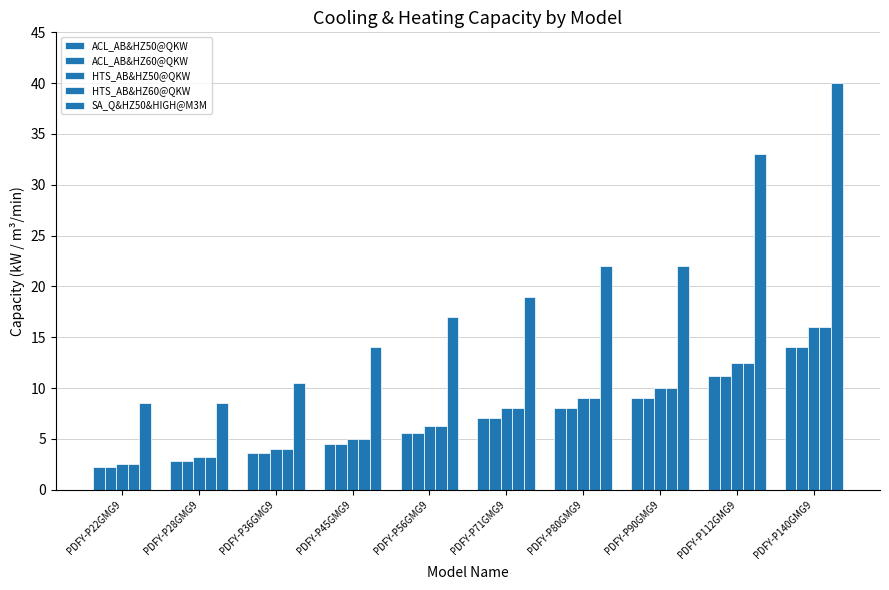

What is the label of the 10th bar from the right?

PDFY-P22GMG9